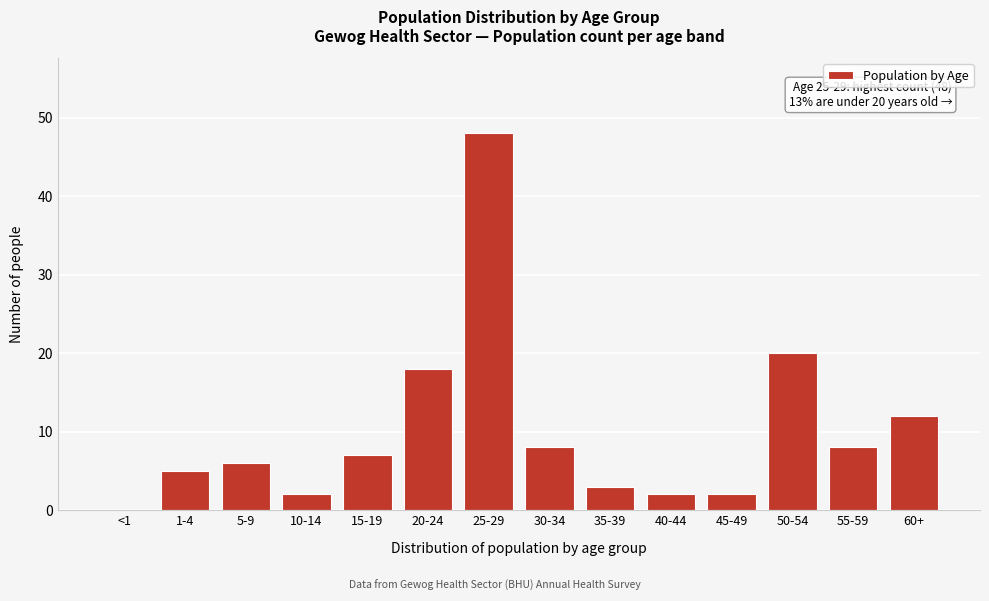

Reading right to left, list all the values displayed in this chart.

60+=12	55-59=8	50-54=20	45-49=2	40-44=2	35-39=3	30-34=8	25-29=48	20-24=18	15-19=7	10-14=2	5-9=6	1-4=5	<1=0